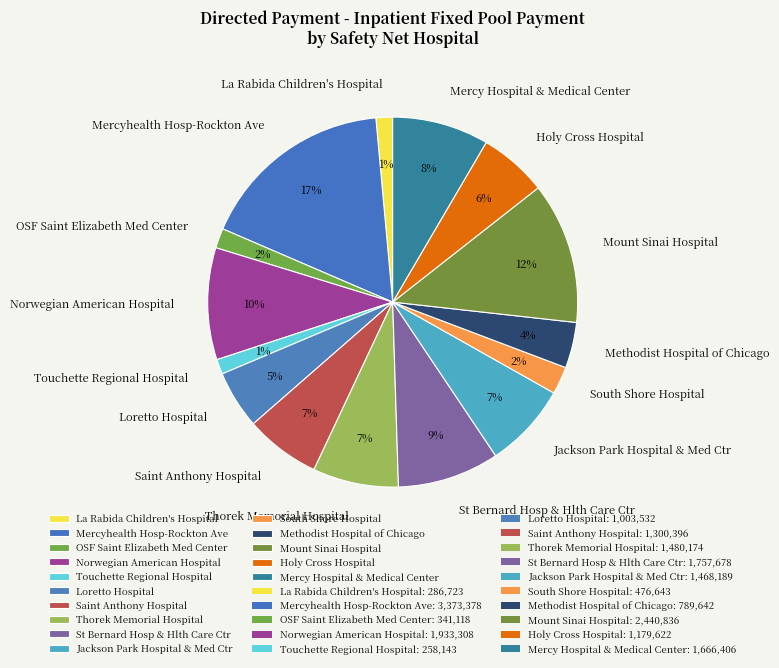

Which has a higher value, Loretto Hospital or South Shore Hospital?

Loretto Hospital